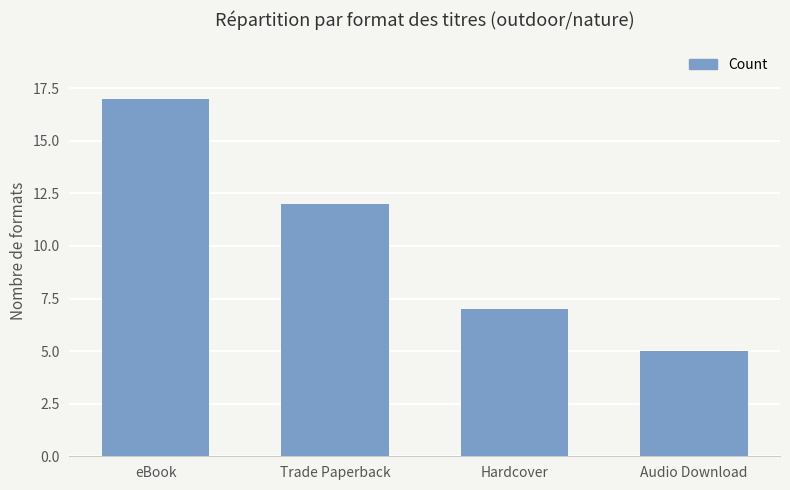

What position from the right is Trade Paperback?

3